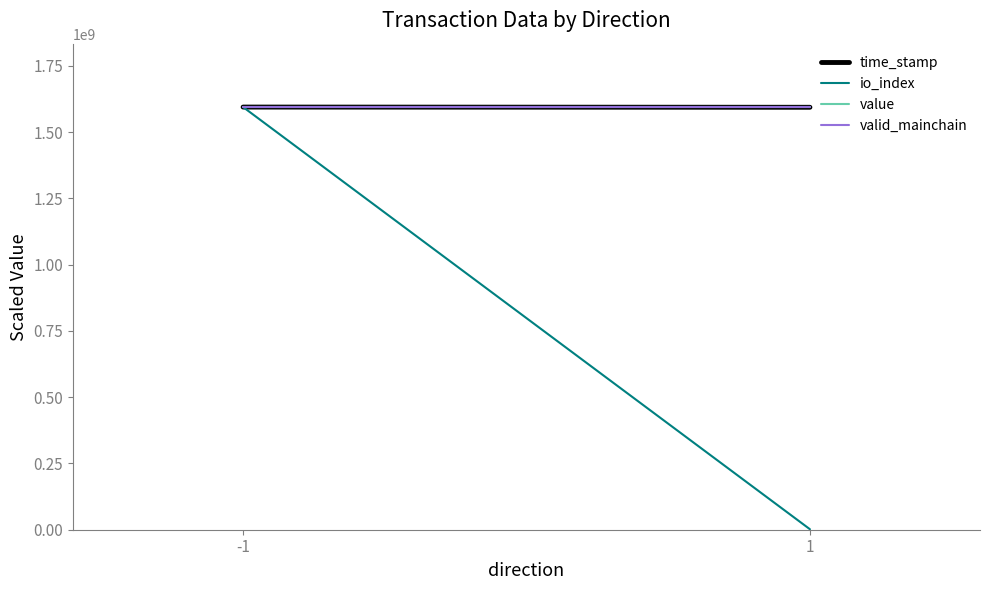

Which series changed the most between -1 and 1?

io_index